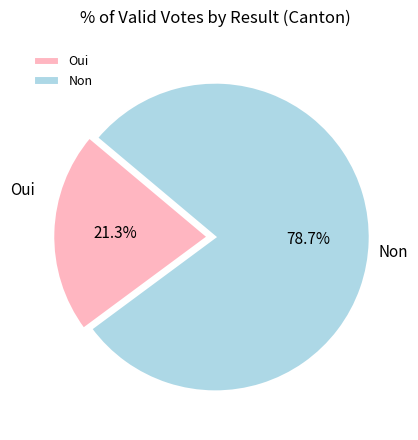

Is it true that Non is 66% of the pie?

False